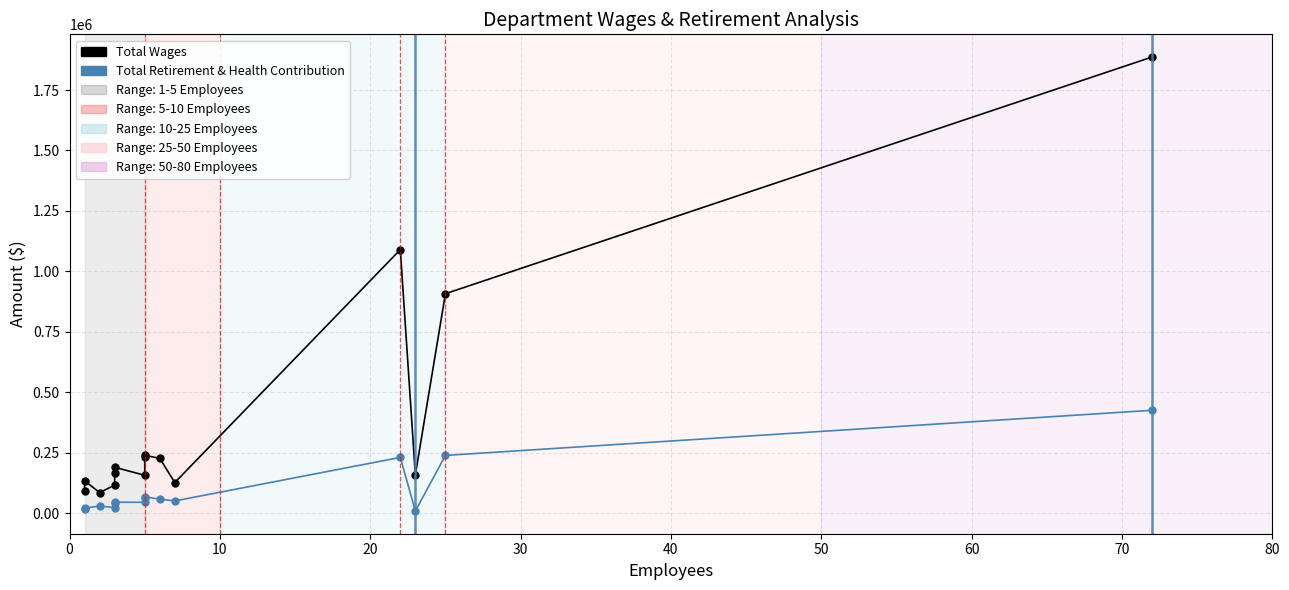

True or false: Total Wages has more than 2 interior local peaks.

True